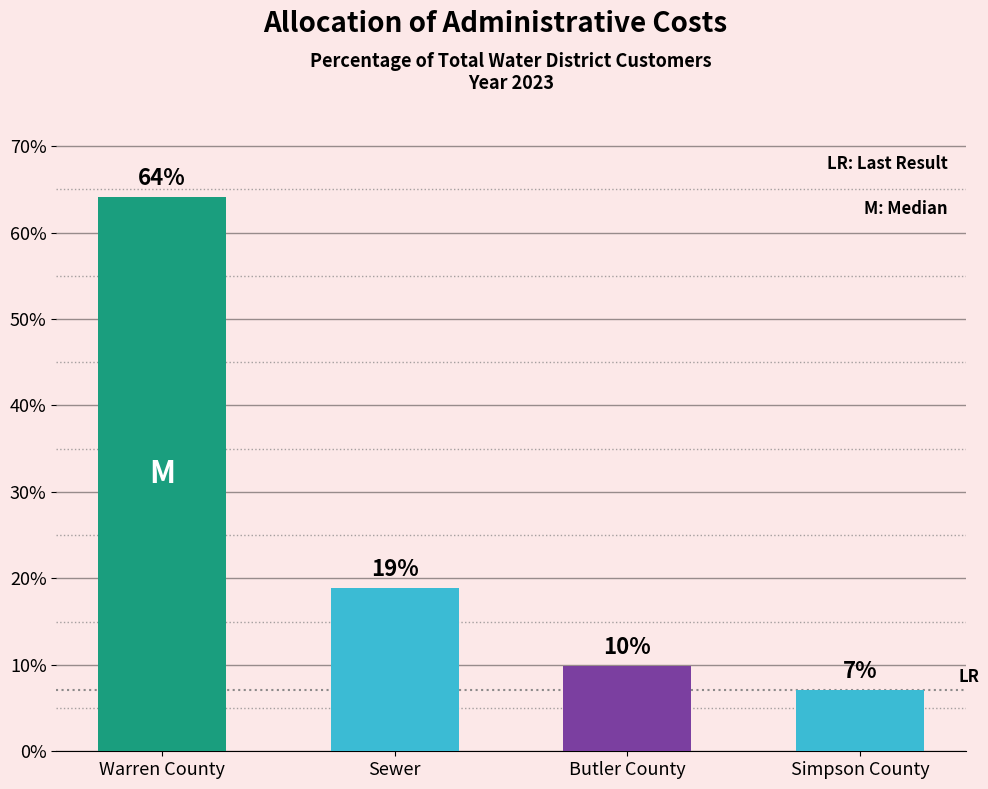

What is the label of the 3rd bar from the right?

Sewer